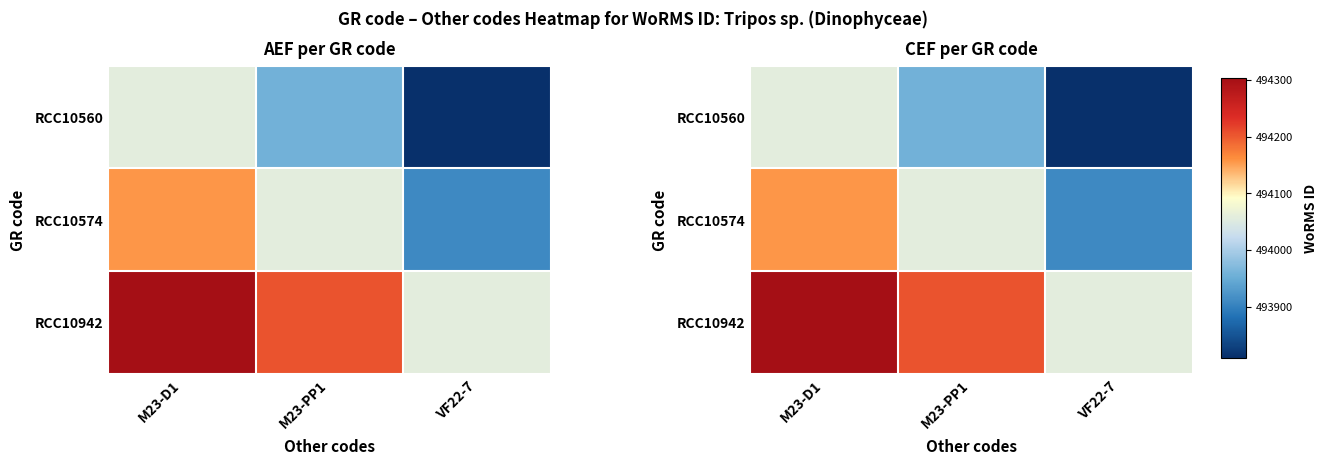

What is the approximate value of RCC10942 at VF22-7?

494057.0